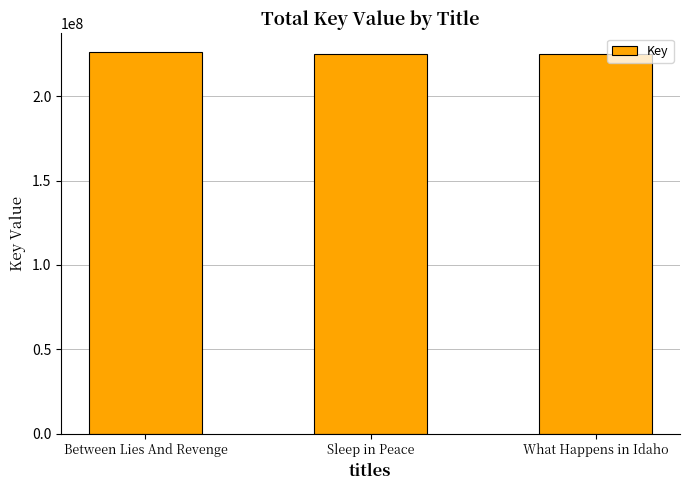

What is the smallest value displayed?

224765243